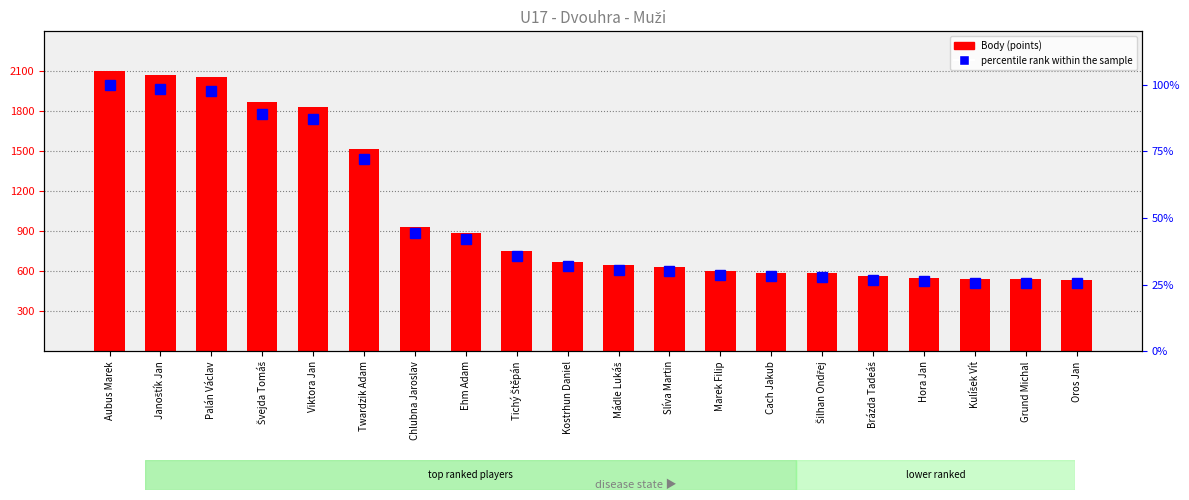

Does the chart contain stacked bars?

No